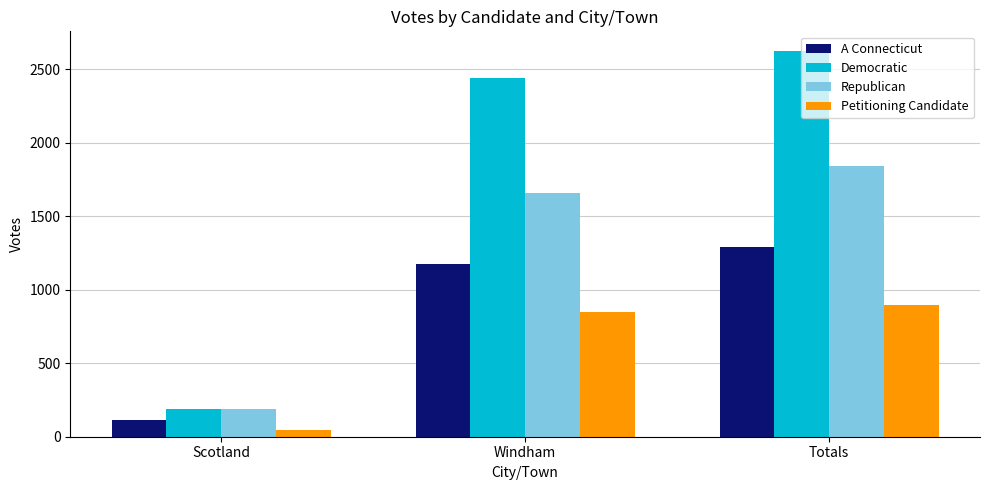

Reading left to right, list all the values displayed in this chart.

A Connecticut: 116	1178	1294
Democratic: 187	2440	2627
Republican: 188	1655	1843
Petitioning Candidate: 44	851	895